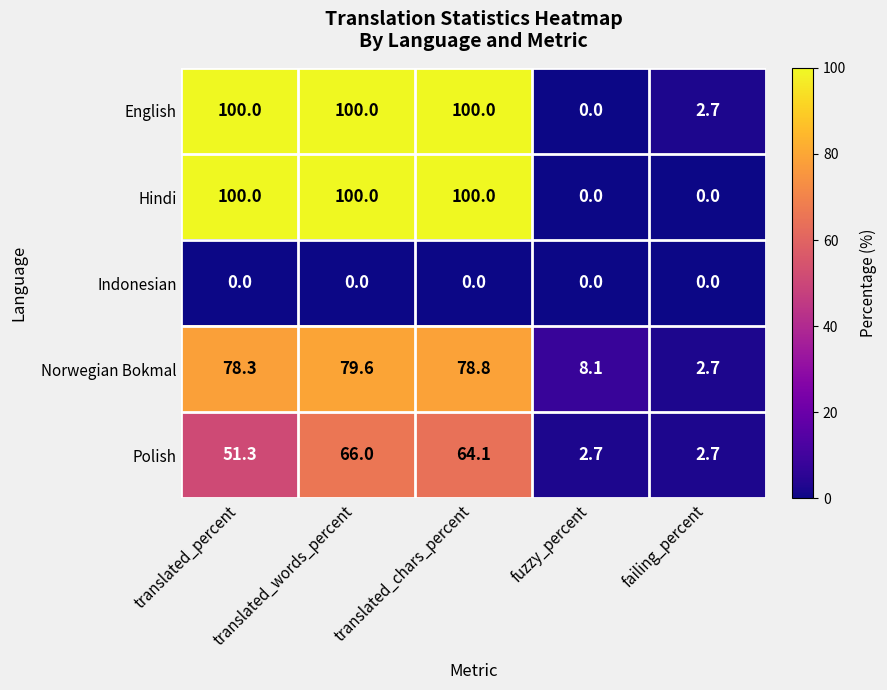

Read the English value at failing_percent.

2.7